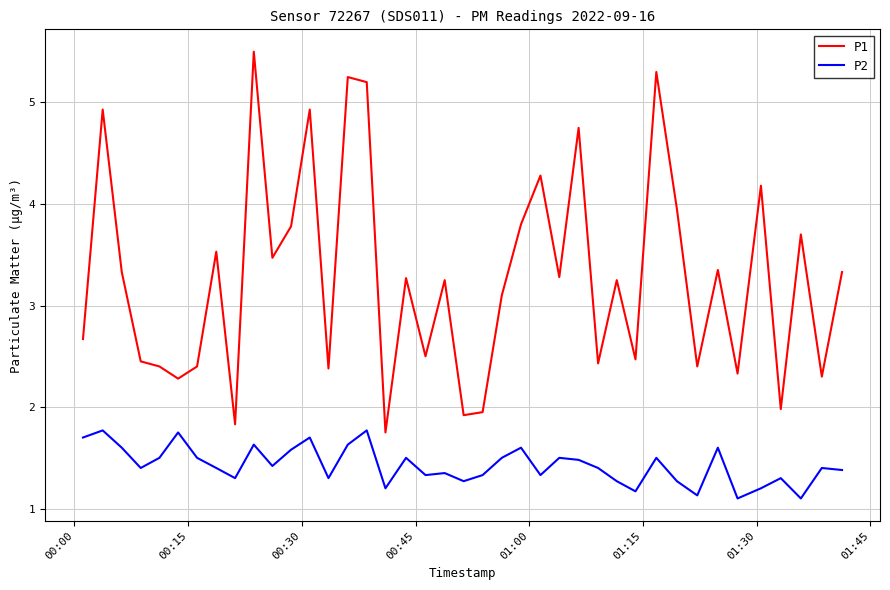

Which series has the widest spread of values?

P1